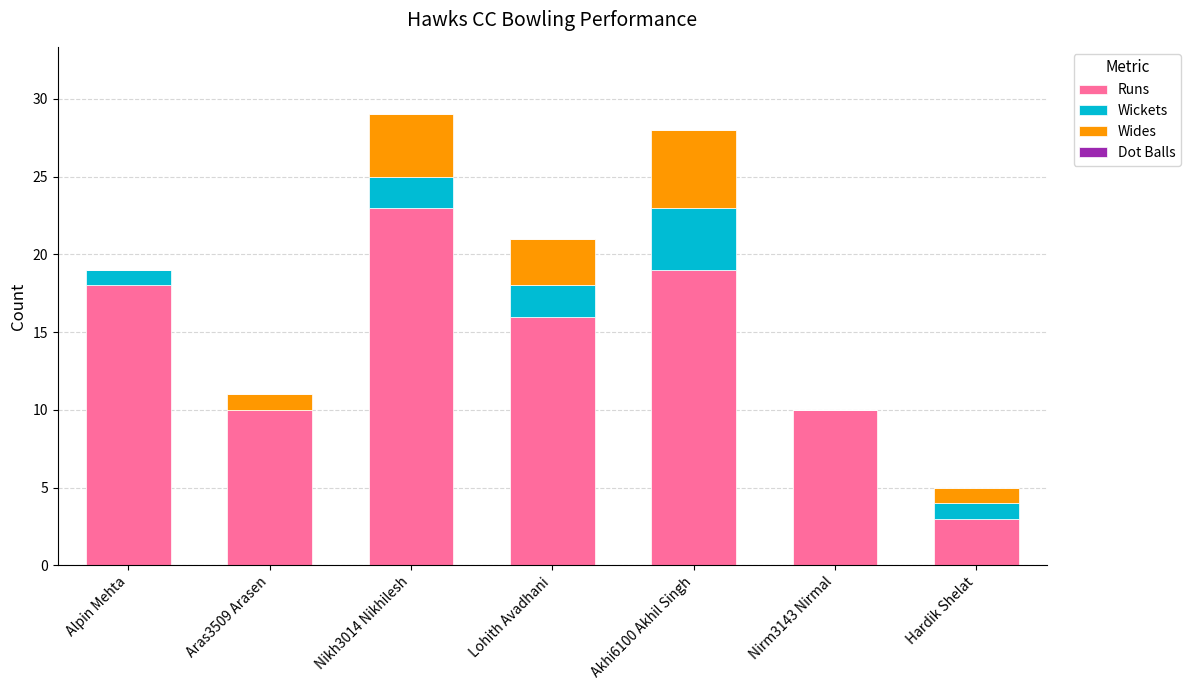

Is it true that Runs equals 19 at Akhi6100 Akhil Singh?

True